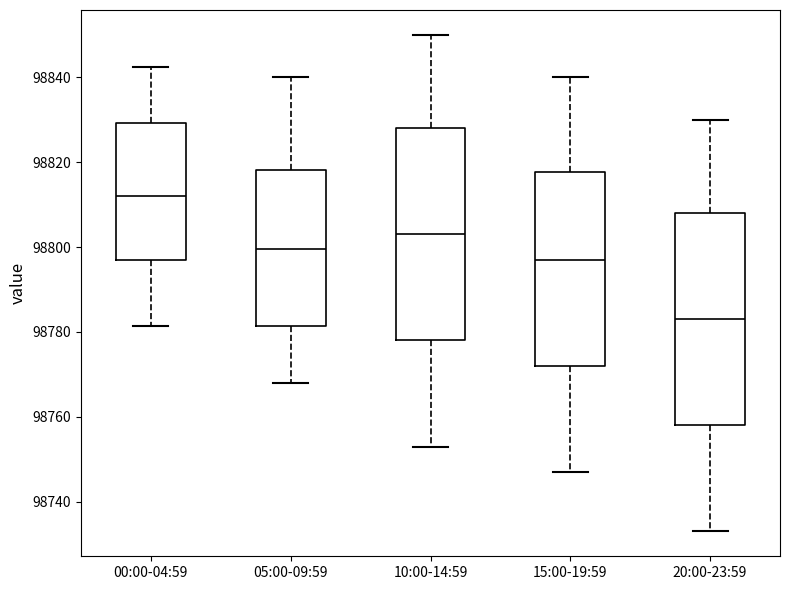

Reading left to right, read every box against the y-axis: the position of its median line, the range the box covers, and the ends of its whiskers. The values are not printed on the chart, so give them approximately, as read against the axis.

00:00-04:59: median 98812, box 98796 to 98830, whiskers 98782 to 98842
05:00-09:59: median 98800, box 98782 to 98818, whiskers 98768 to 98840
10:00-14:59: median 98804, box 98778 to 98828, whiskers 98754 to 98850
15:00-19:59: median 98798, box 98772 to 98818, whiskers 98748 to 98840
20:00-23:59: median 98784, box 98758 to 98808, whiskers 98734 to 98830